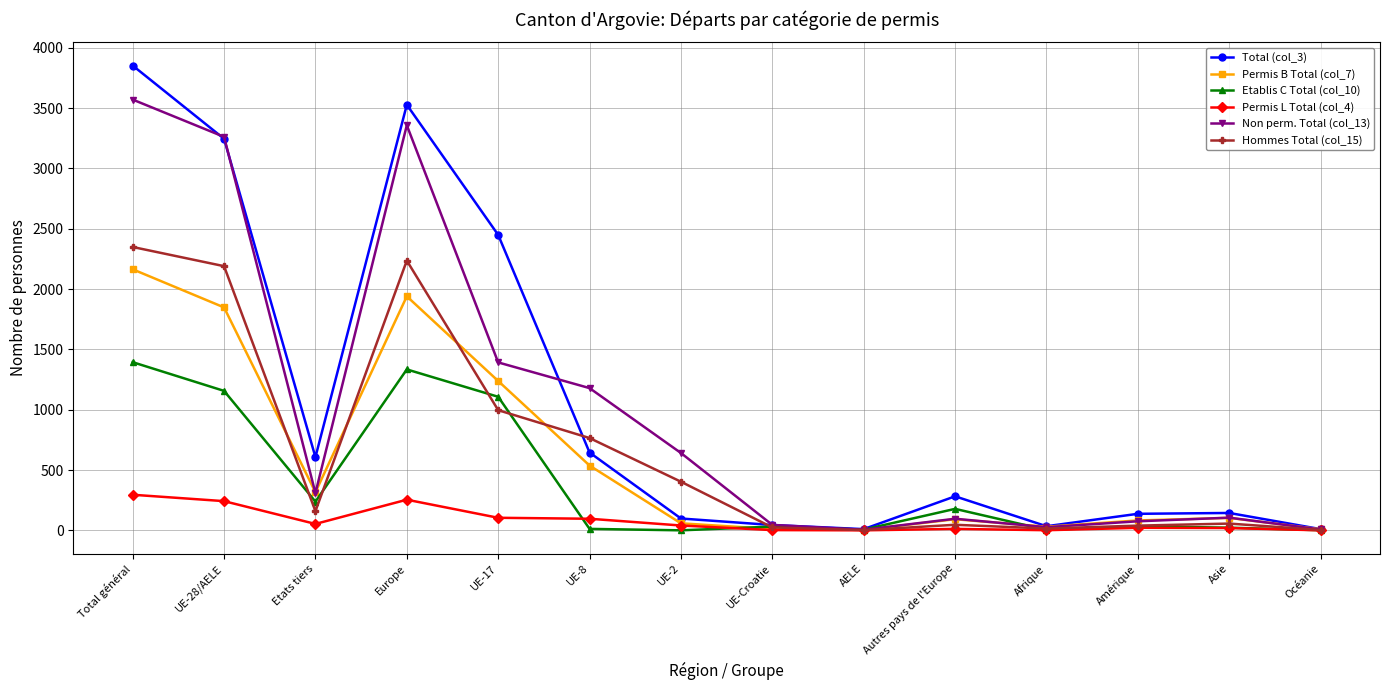

What is the difference between the maximum and minimum values in the Etablis C Total (col_10) series?

1394